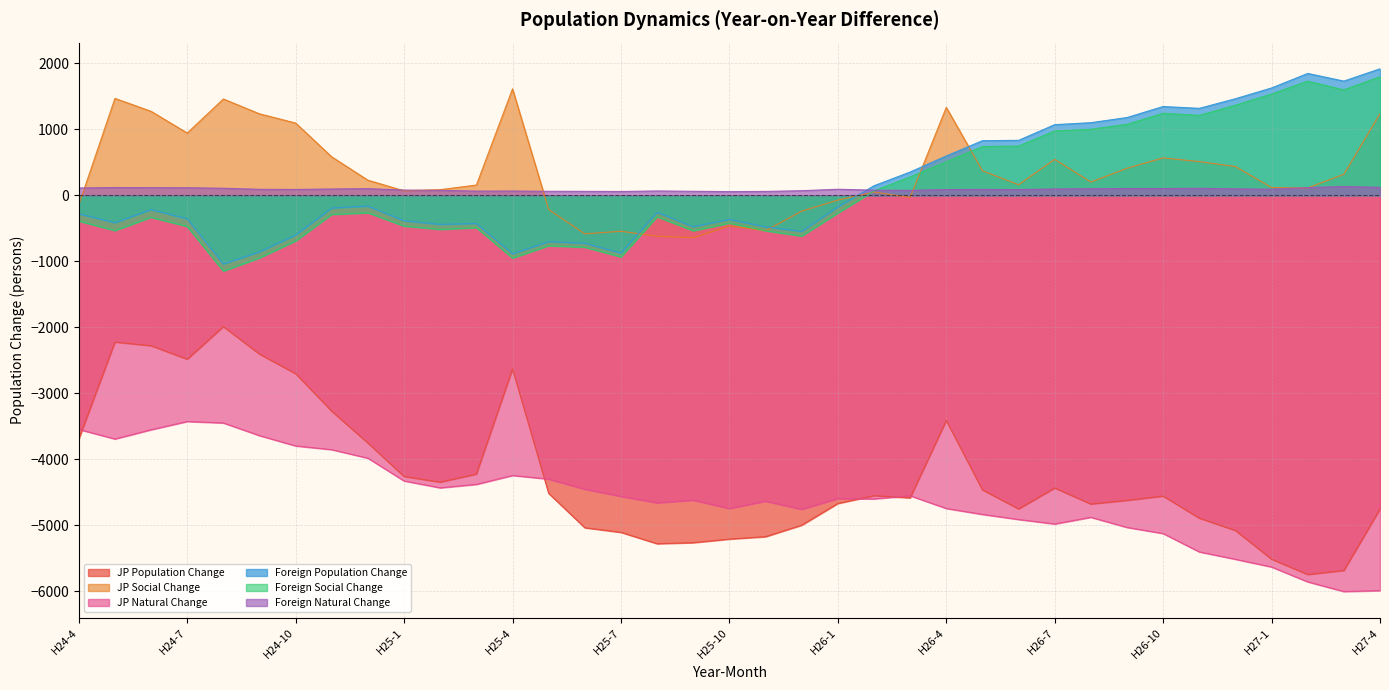

At which category does the chart reach its minimum across all series?

H27-3